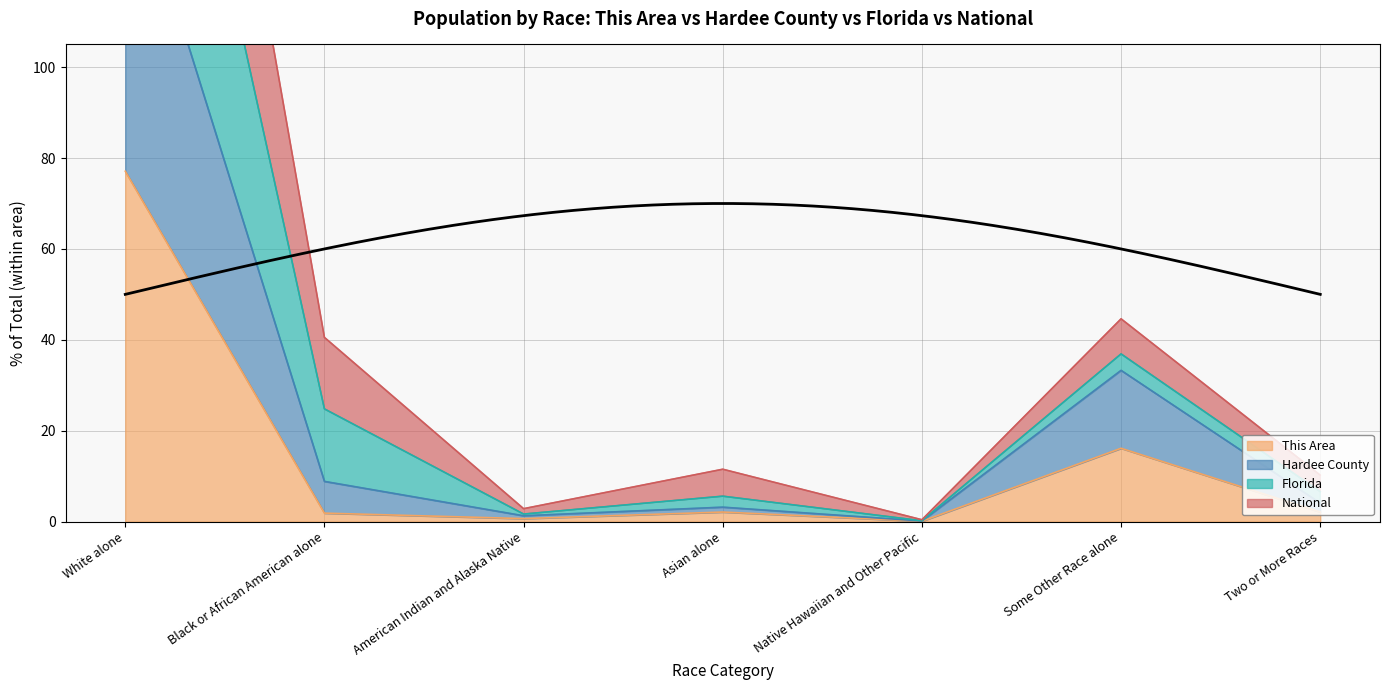

Which has a higher value, Asian alone or American Indian and Alaska Native?

Asian alone